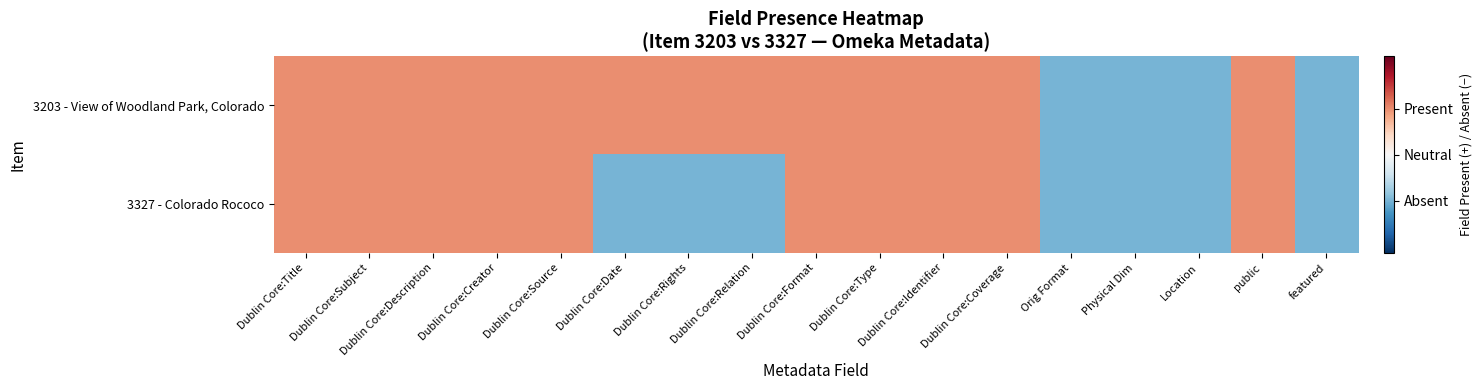

Between Dublin Core:Creator and Dublin Core:Source, which series saw the biggest shift?

3203 - View of Woodland Park, Colorado